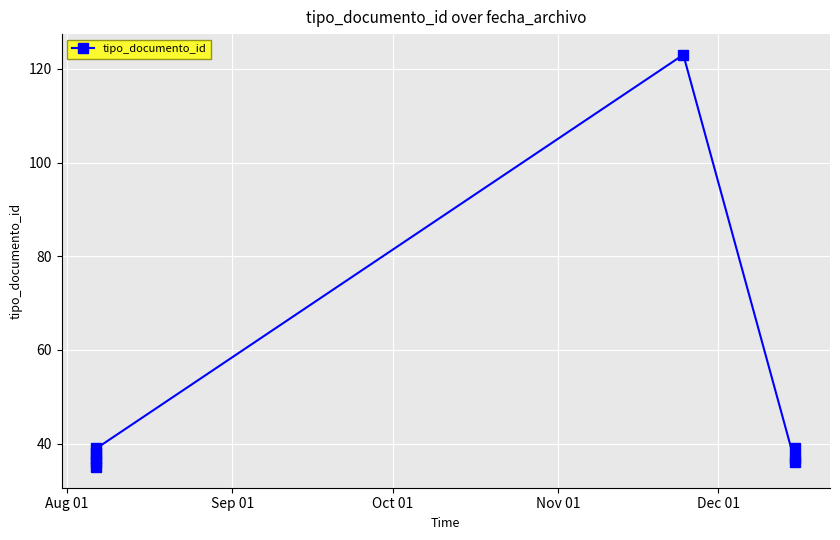

What value does the data have at Aug 01, to the nearest 5?

35